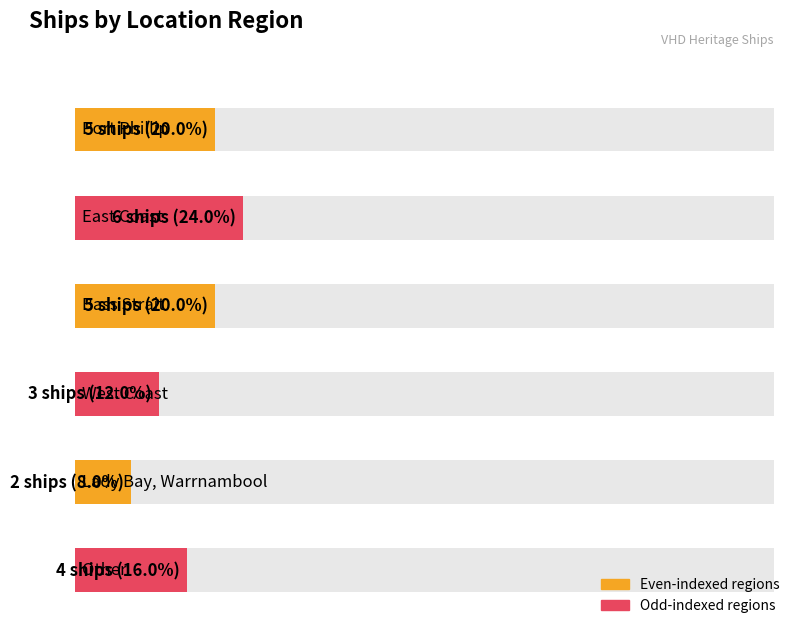

Reading left to right, list all the values displayed in this chart.

Port Phillip=5	East Coast=6	Bass Strait=5	West Coast=3	Lady Bay, Warrnambool=2	Other=4